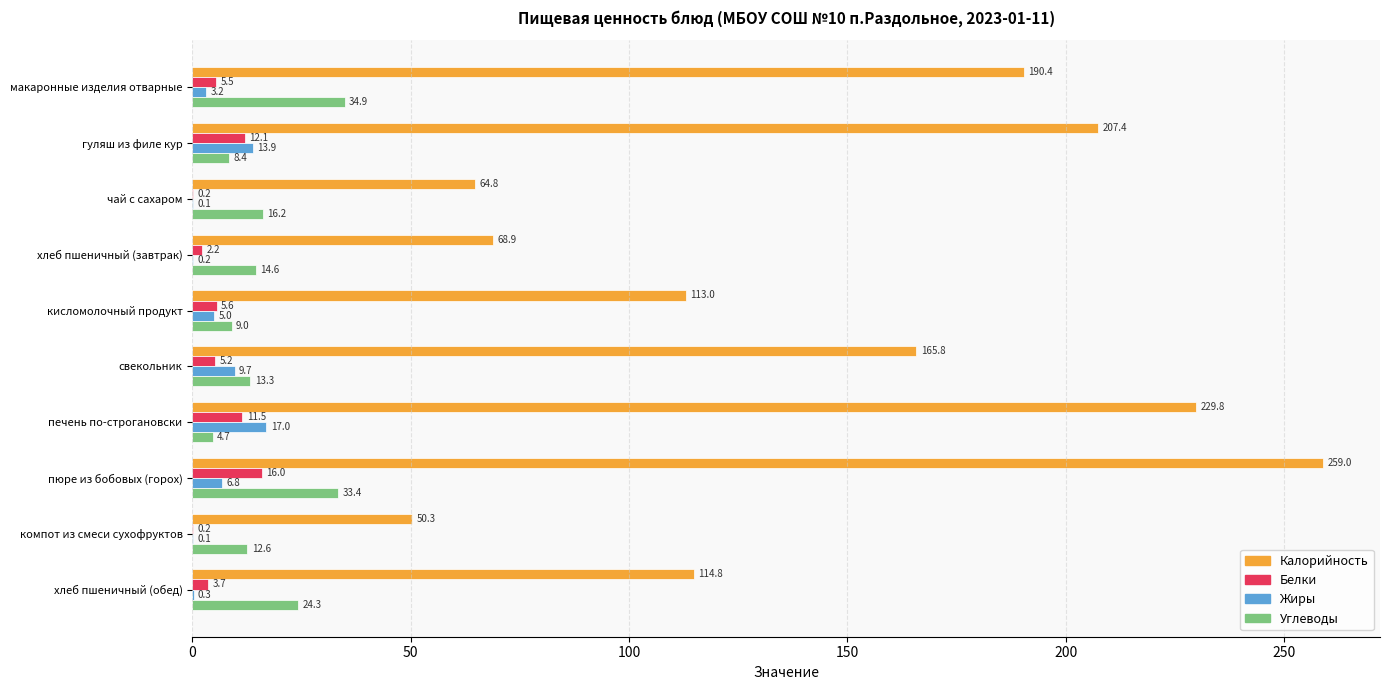

What is the sum of the Калорийность values at хлеб пшеничный (завтрак) and чай с сахаром?

133.7